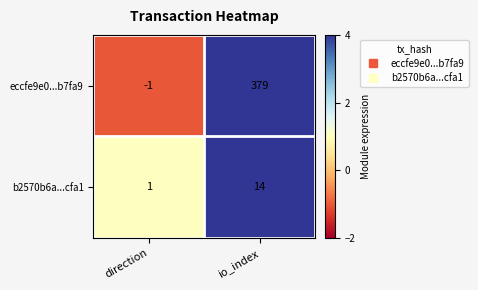

Rank the series by their maximum value, from highest to lowest.

eccfe9e0...b7fa9, b2570b6a...cfa1